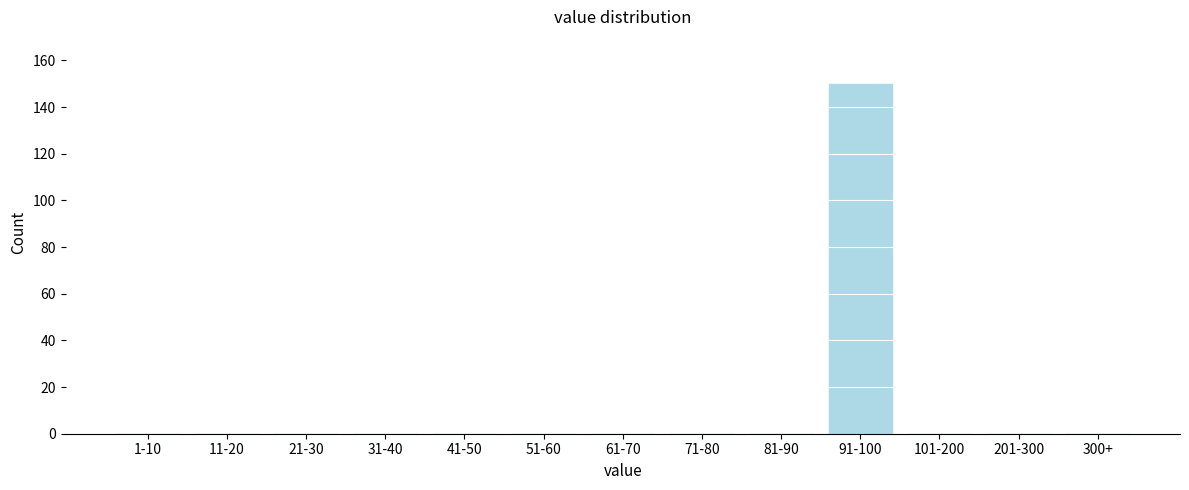

Between 201-300 and 91-100, which is larger?

91-100